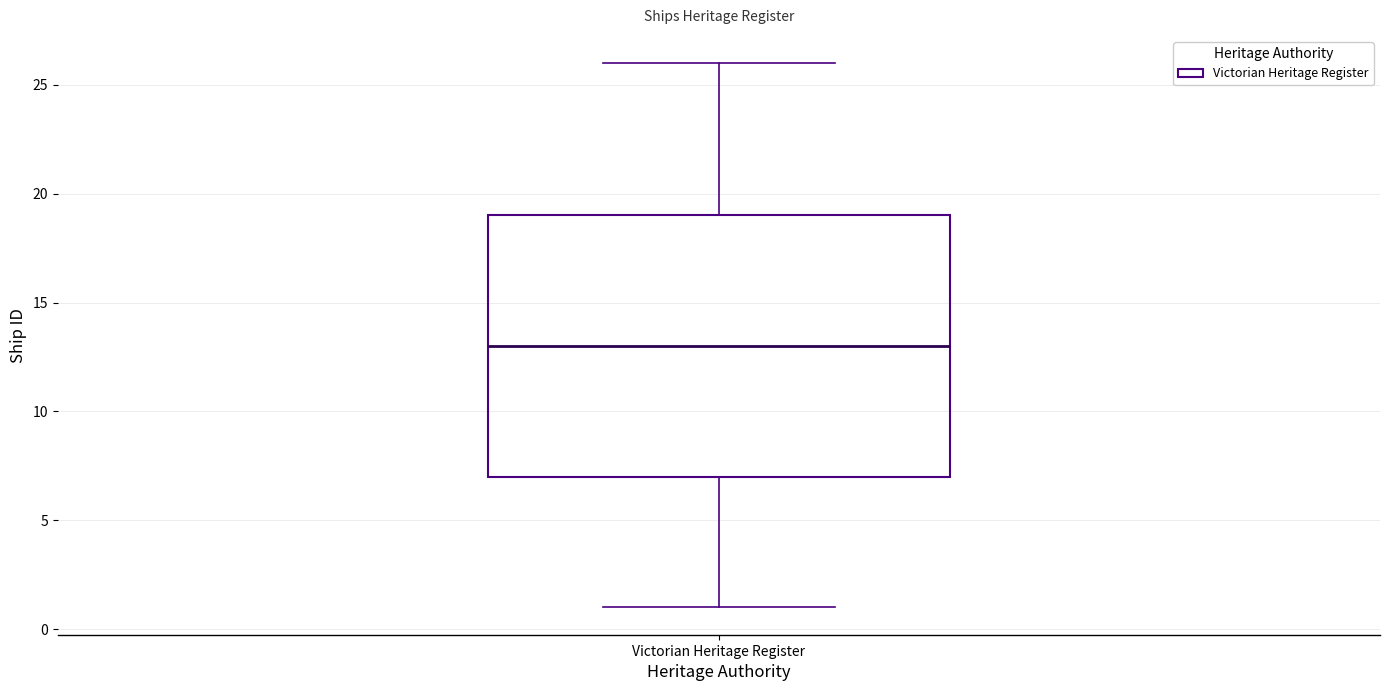

Transcribe this box plot: give where the median line is, the range the box spans, and where the two whiskers end, as read against the y-axis. The values are not printed on the chart, so give them approximately, as read against the axis.

median 13, box 7 to 19, whiskers 1 to 26